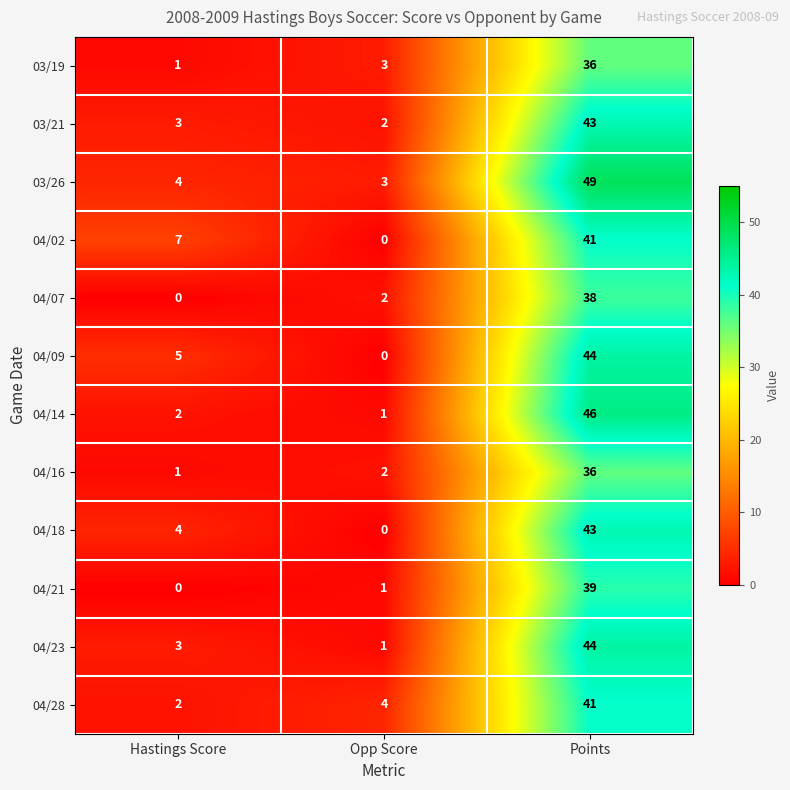

What is the total value across all series at Points?

500